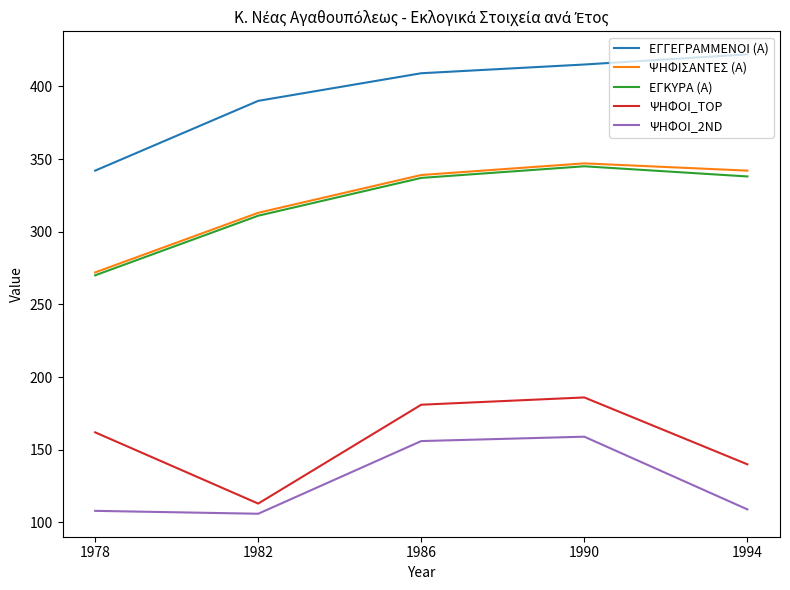

Which series changed the most between 1986 and 1994?

ΨΗΦΟΙ_2ND